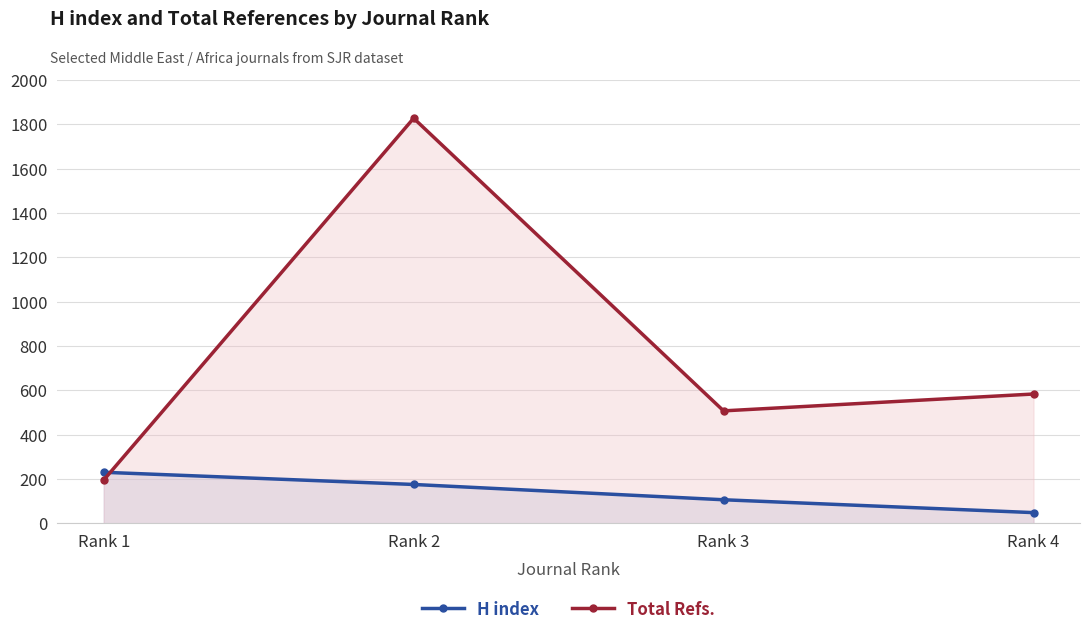

What is the difference between the maximum and minimum values in the H index series?

182